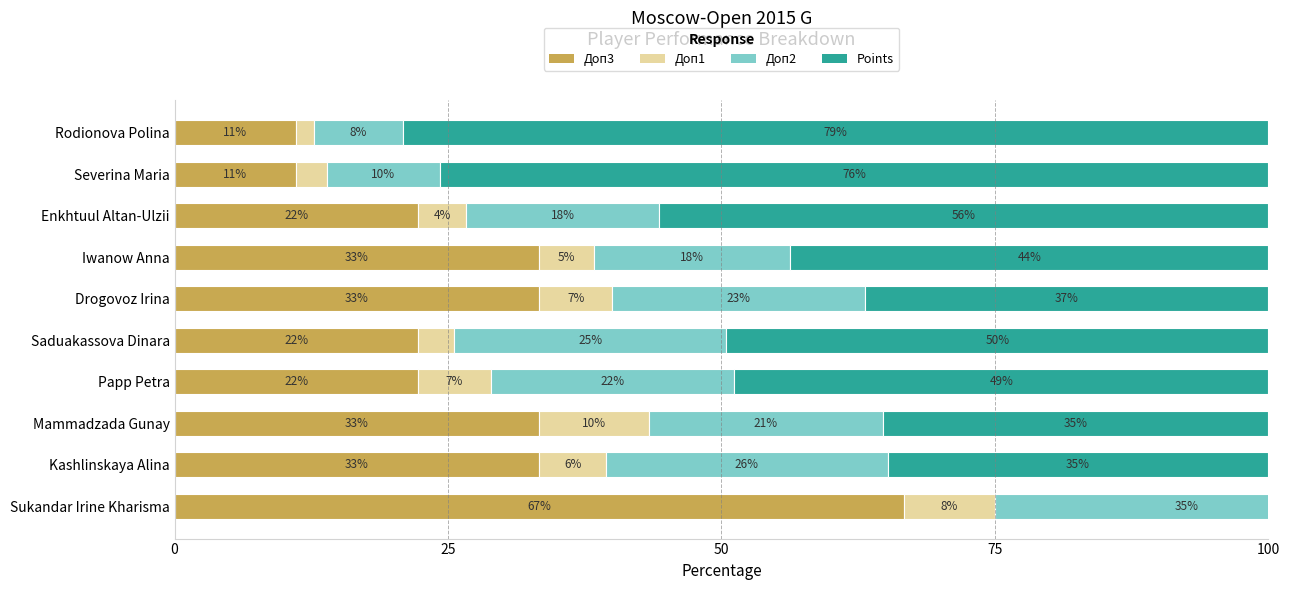

What position from the left is Sukandar Irine Kharisma?

1